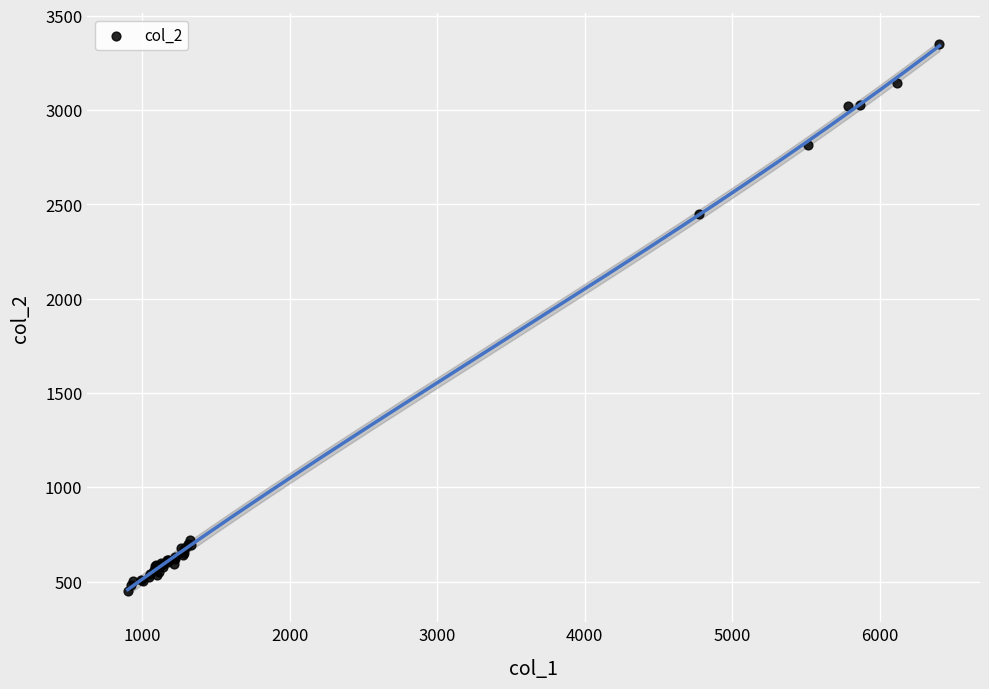

What Y value in the scatter plot is closest to 1901?

2448